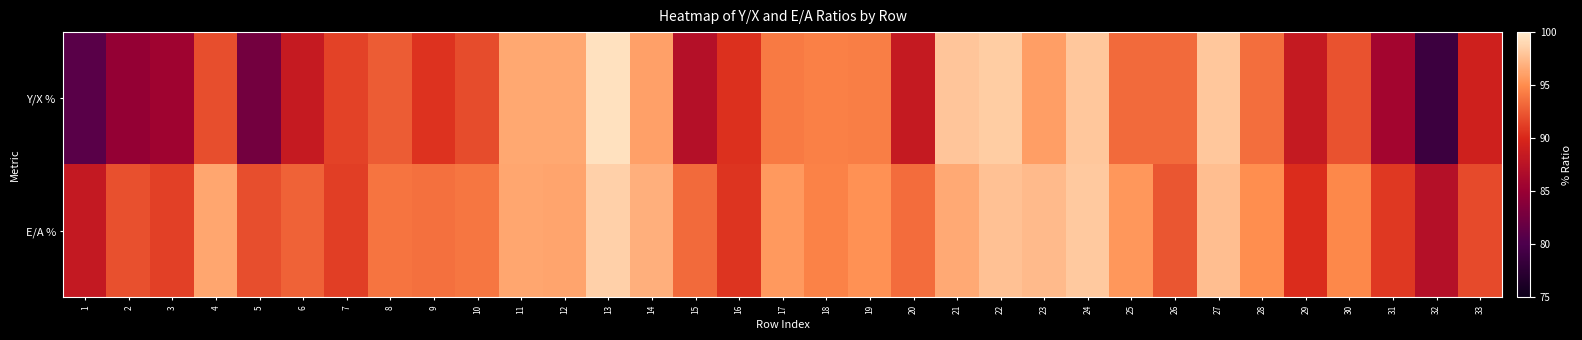

Between 25 and 12, which is larger?

12